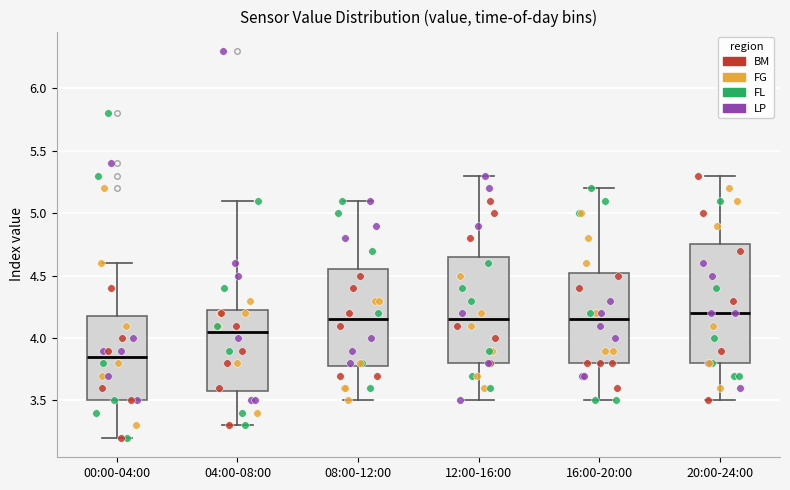

Which box is the tallest, from its lower edge to its upper edge?

20:00-24:00